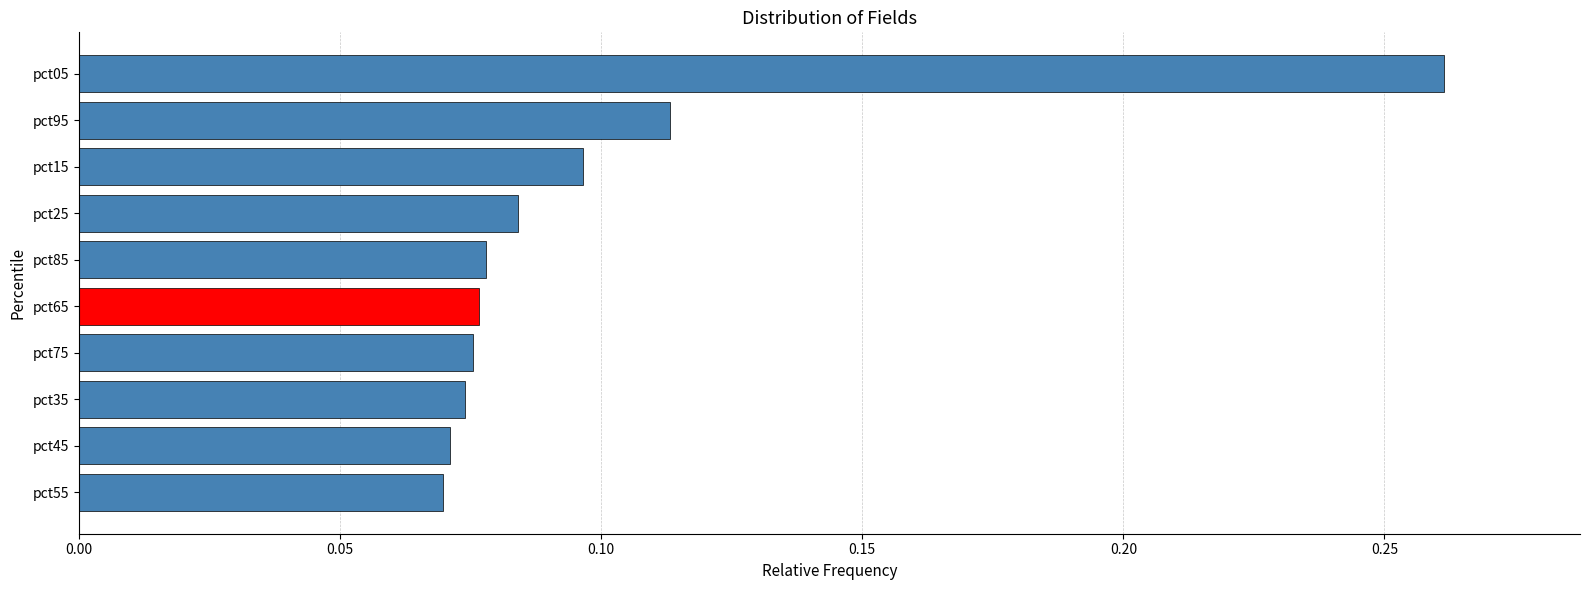

What is the label of the 1st bar from the bottom?

pct55